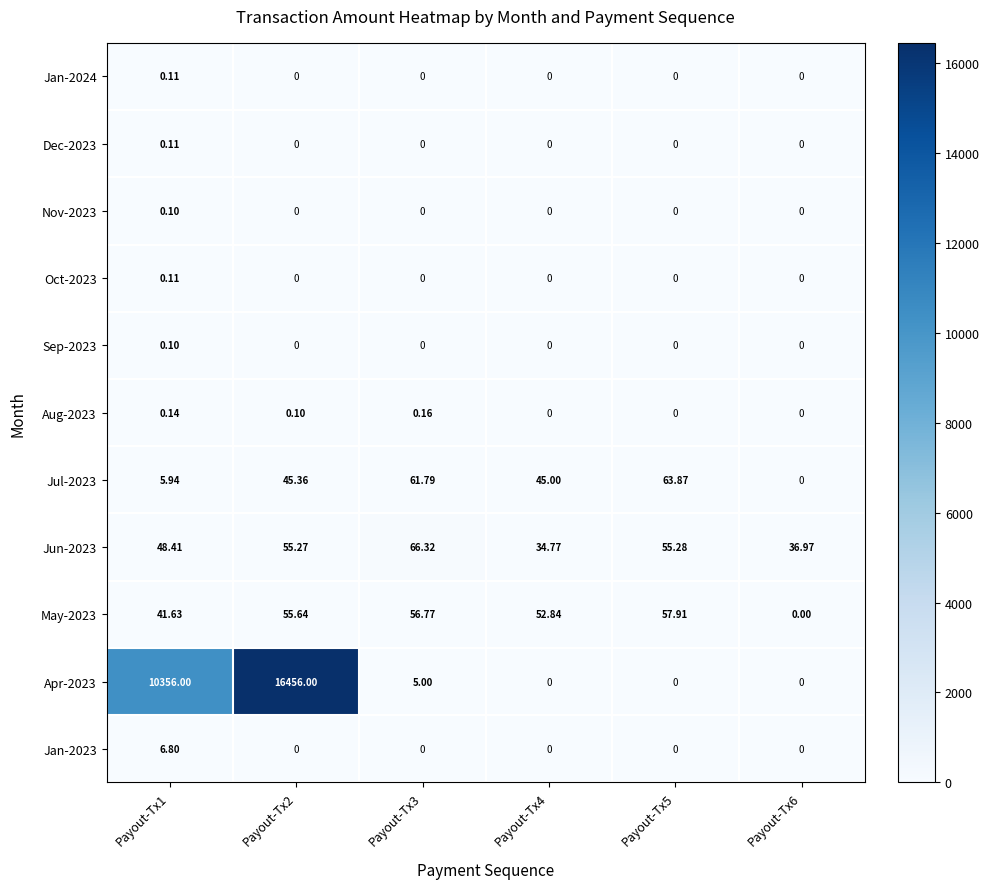

Which series has the widest spread of values?

Apr-2023